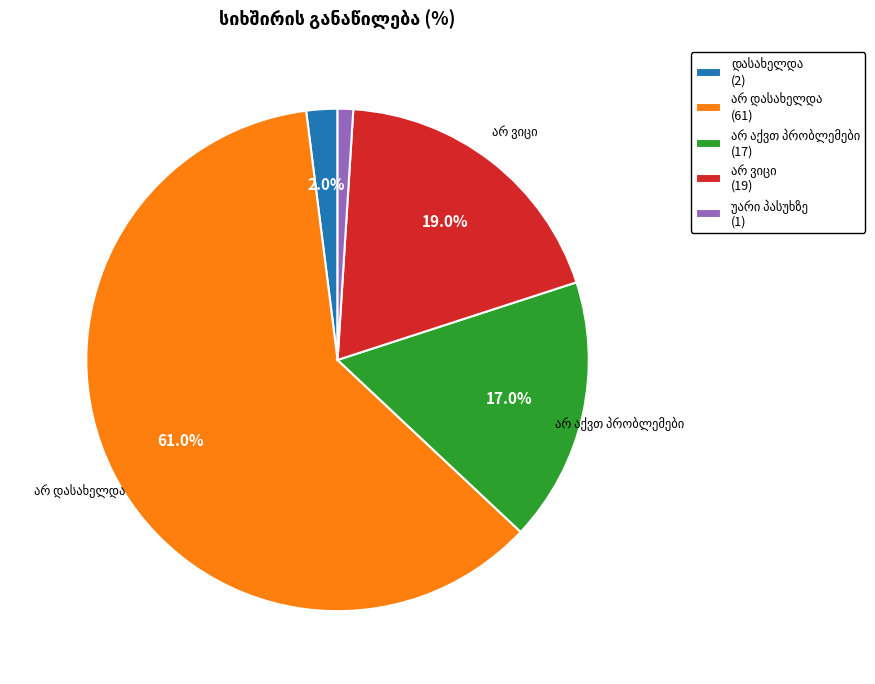

Does any single category account for the majority?

Yes